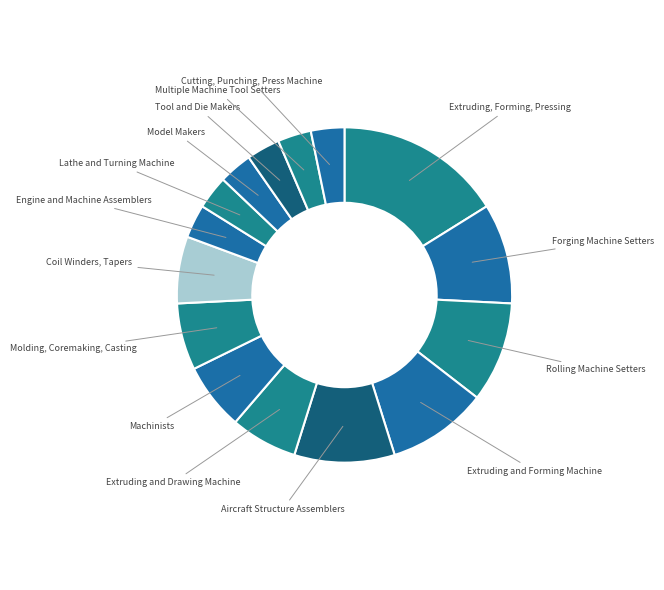

Count the number of slices in the pie.

15